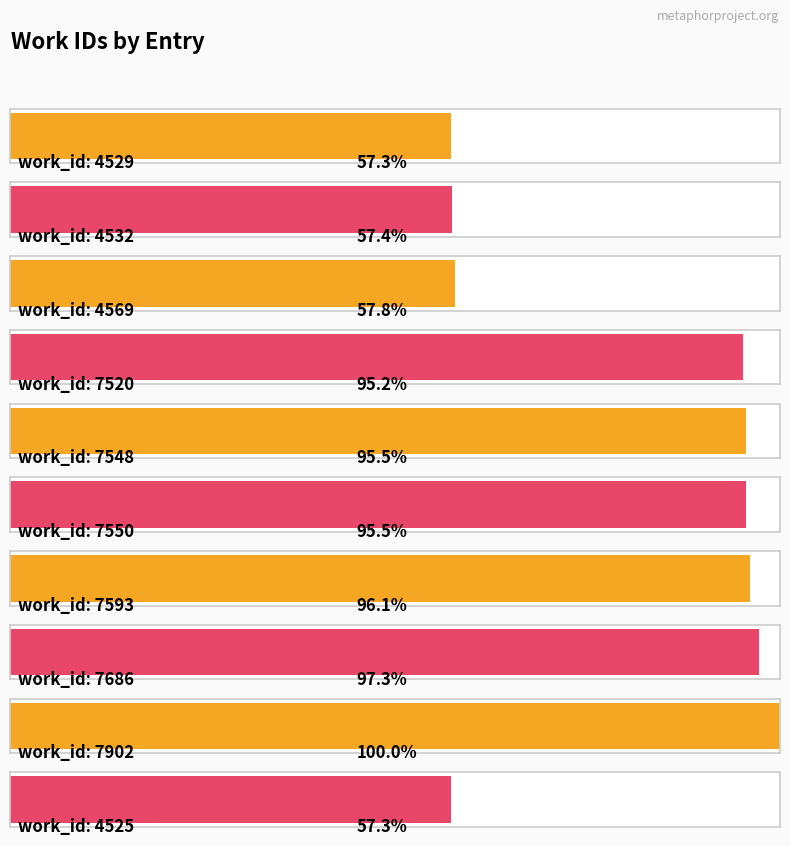

List the labels in order of value, largest first.

7902, 7686, 7593, 7550, 7548, 7520, 4569, 4532, 4529, 4525